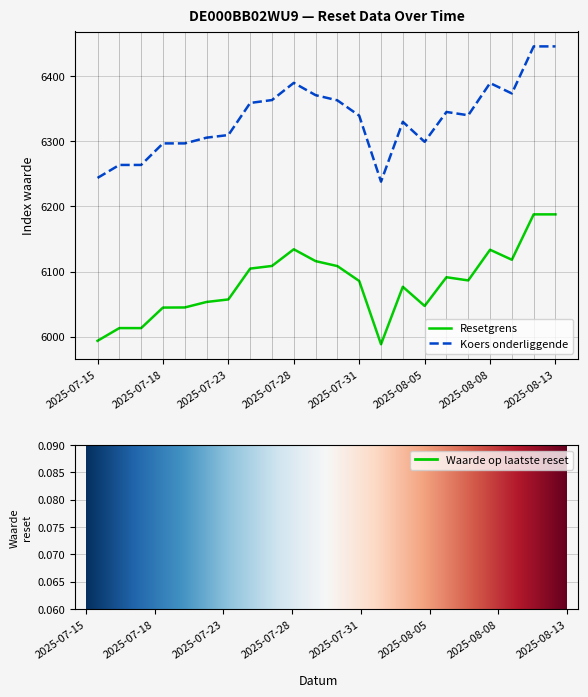

True or false: Resetgrens has a value of 6134.2 at 2025-07-28.

True